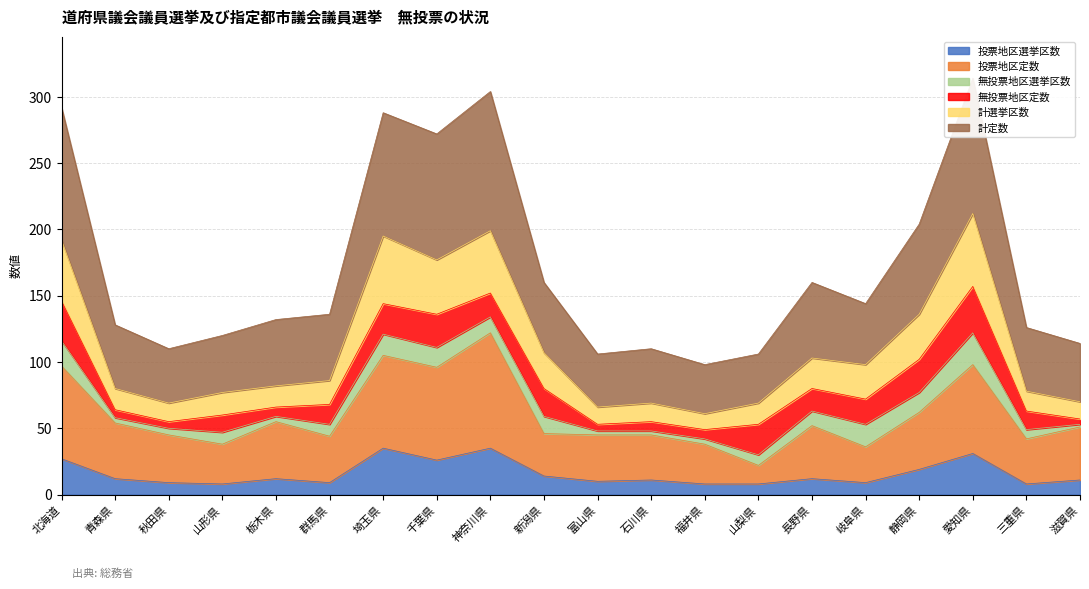

What is the maximum value shown in the chart?

212